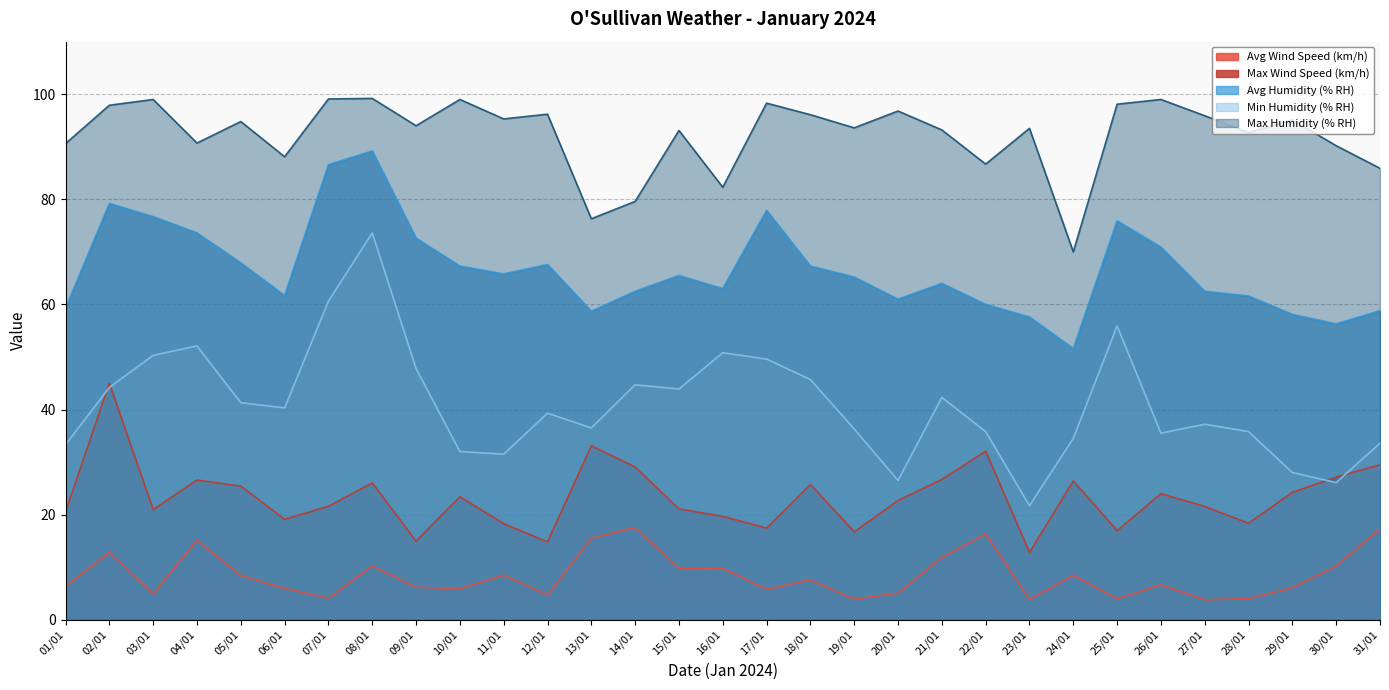

How many series are shown in this chart?

5